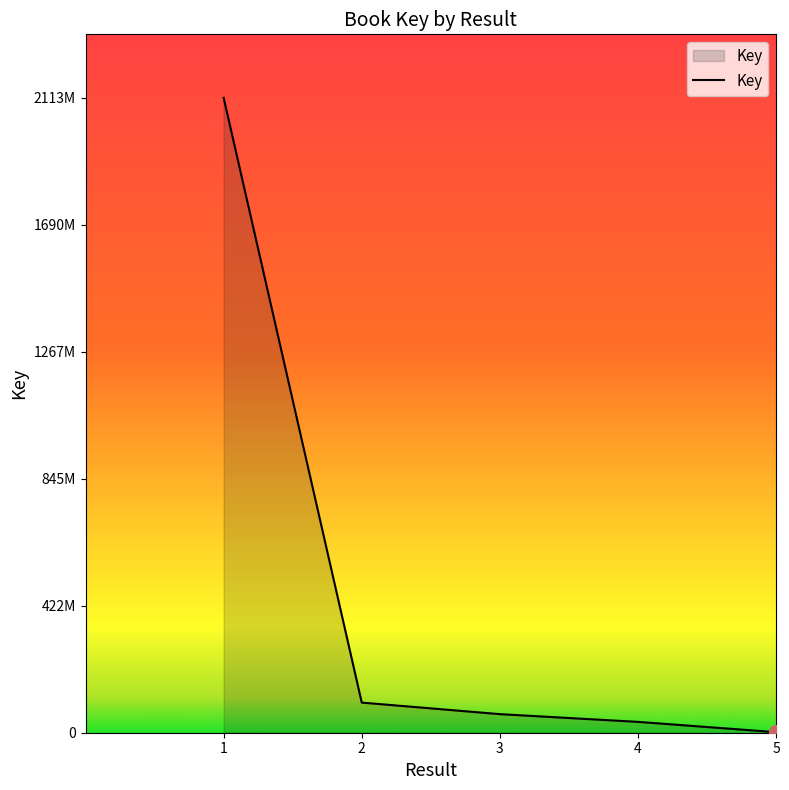

What is the difference between the maximum and minimum values?

2111312818